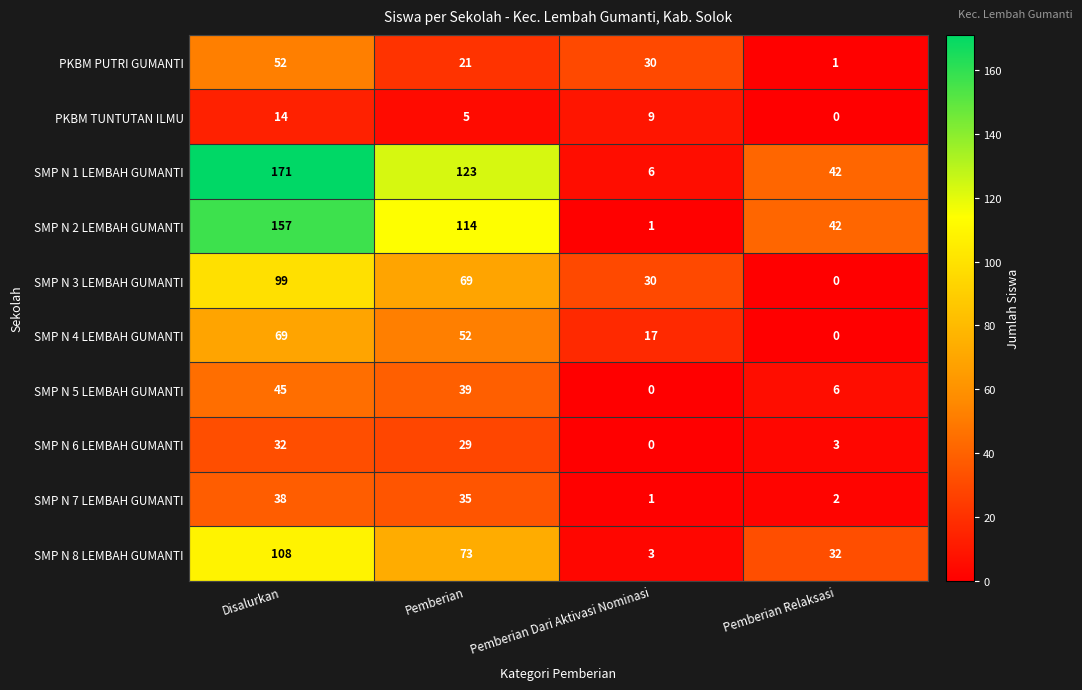

Is the value of PKBM TUNTUTAN ILMU at Disalurkan greater than the value of SMP N 1 LEMBAH GUMANTI at Disalurkan?

No